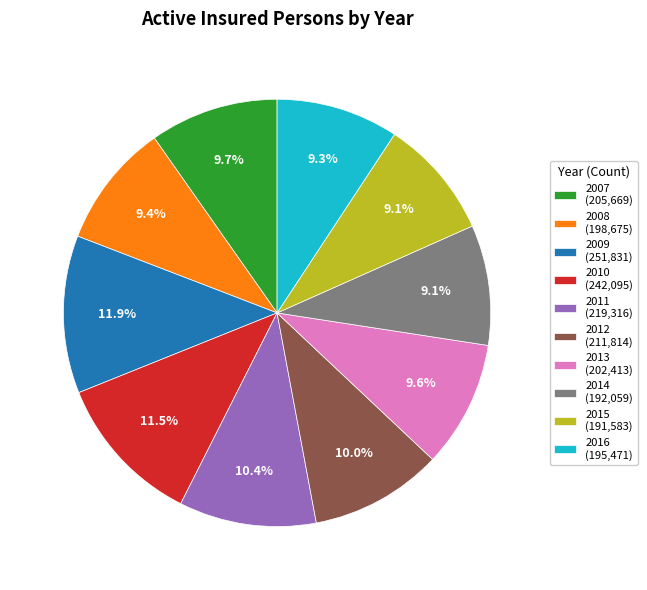

To the nearest percent, what is the difference between the 2008 and 2010 slice percentages?

2%